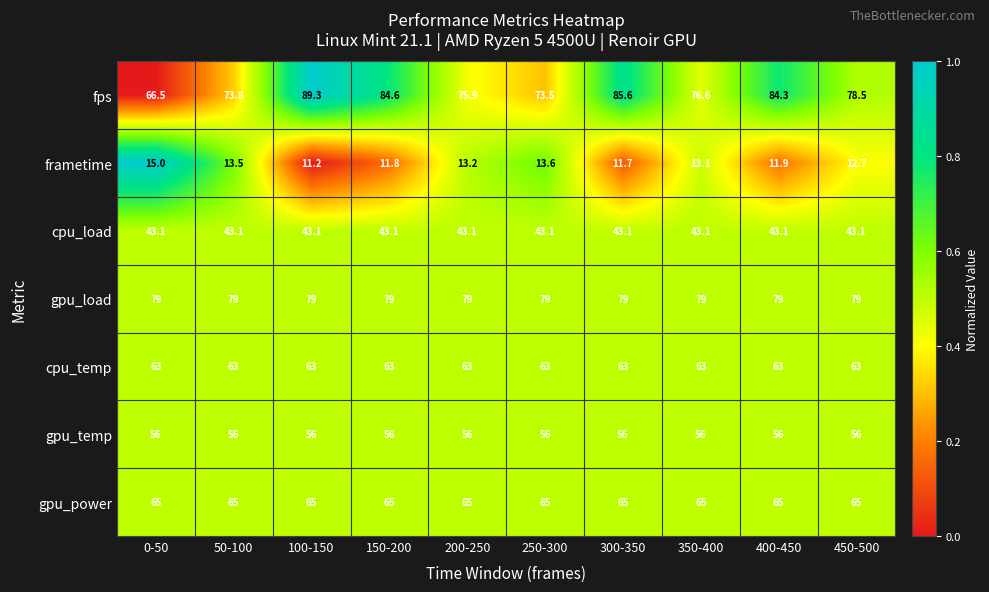

Rank the series by their maximum value, from lowest to highest.

frametime, cpu_load, gpu_temp, cpu_temp, gpu_power, gpu_load, fps